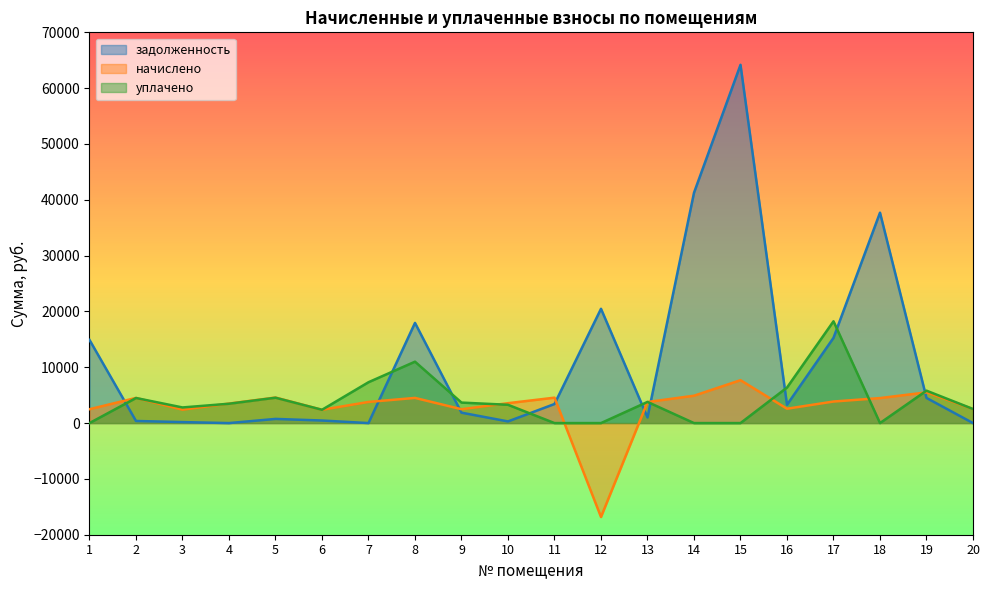

How many times do начислено and задолженность cross each other?

7